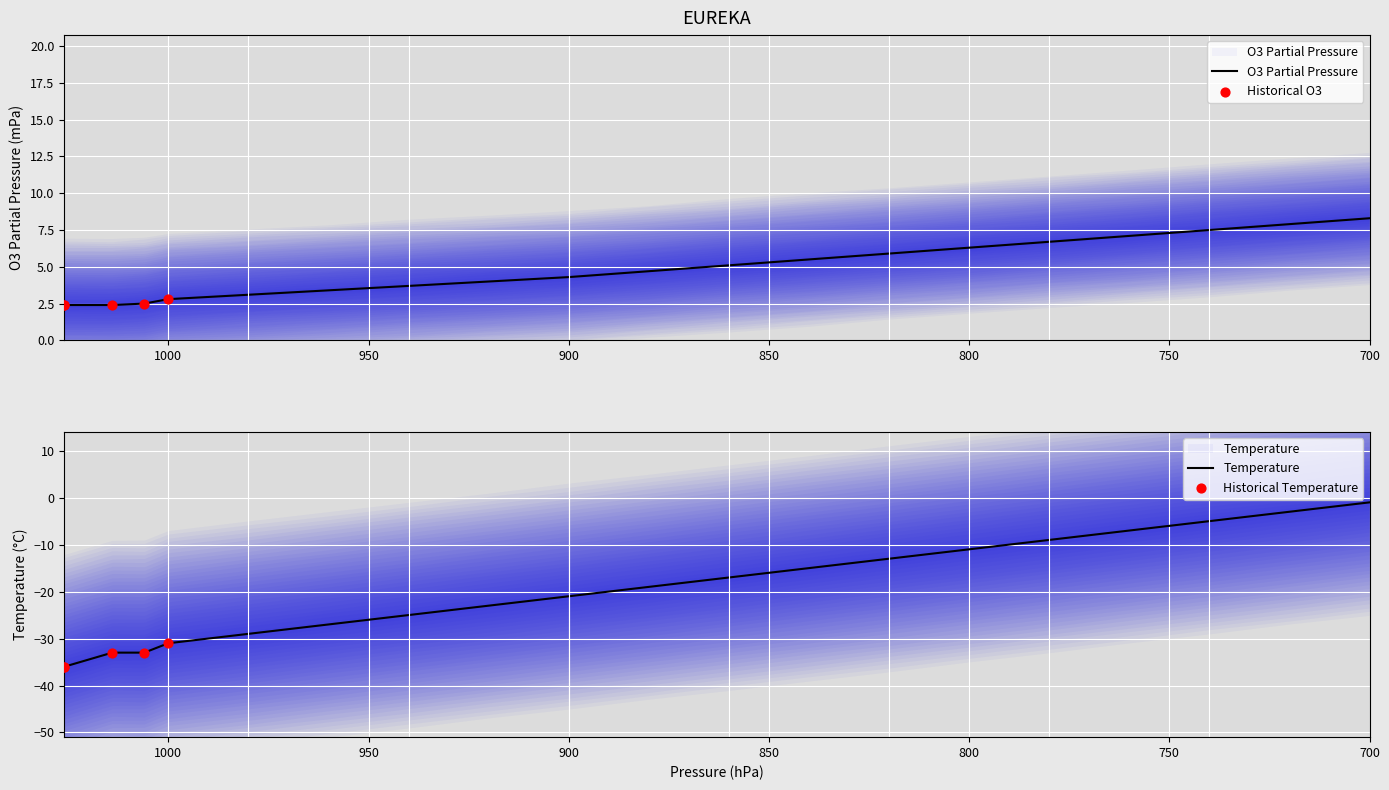

Which series has the widest spread of Y values?

Temperature